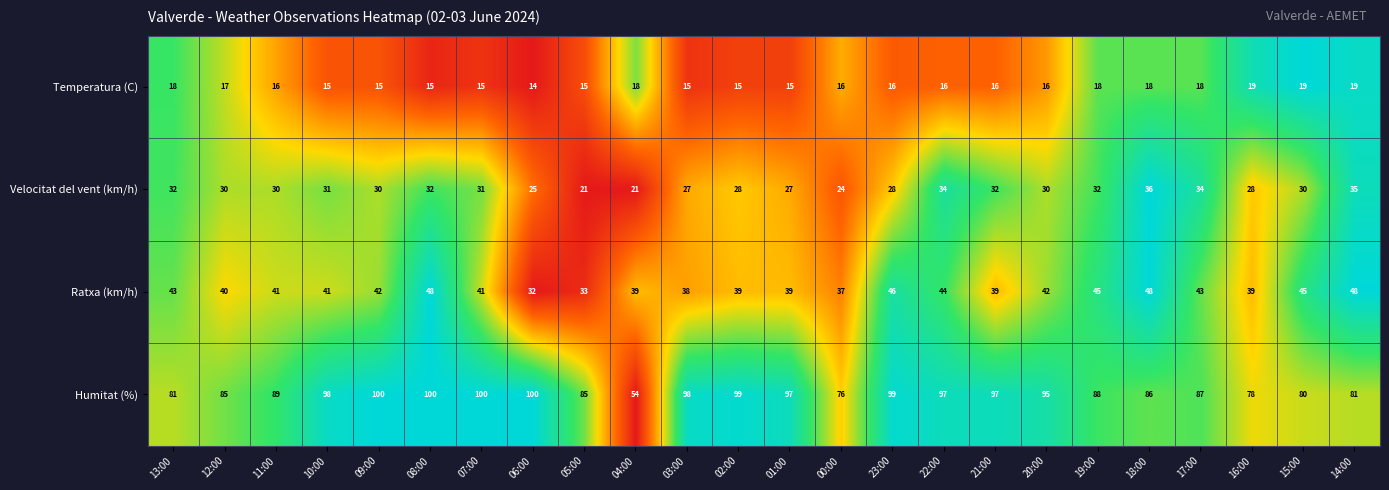

True or false: Humitat (%) has a value of 89 at 11:00.

True